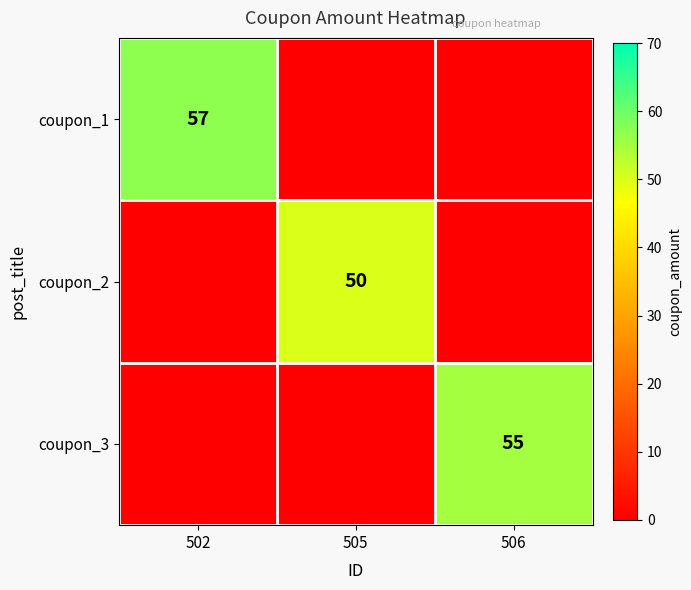

Is the value of coupon_3 at 506 greater than the value of coupon_1 at 502?

No